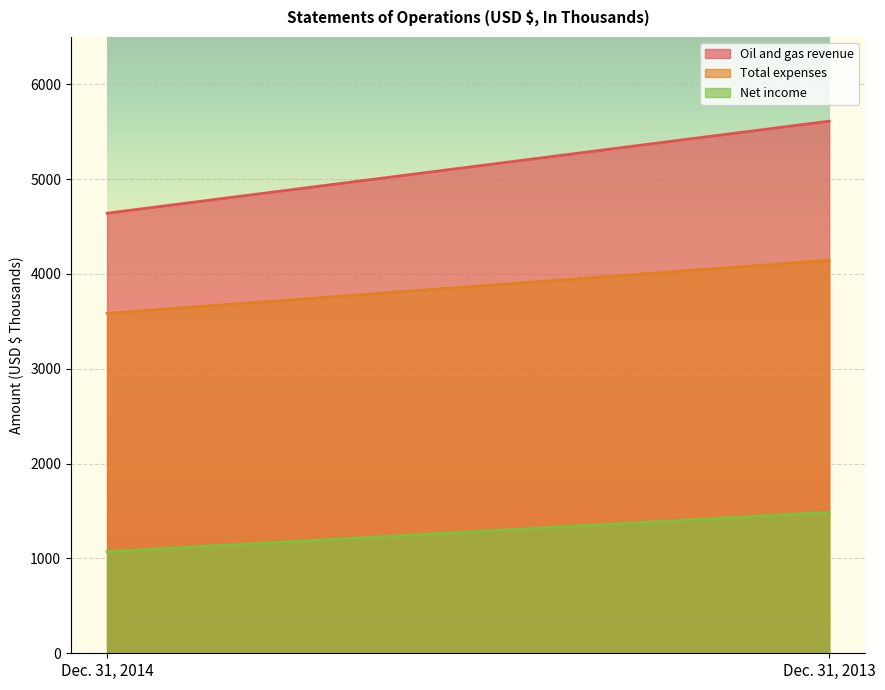

How many data points does each series have?

2